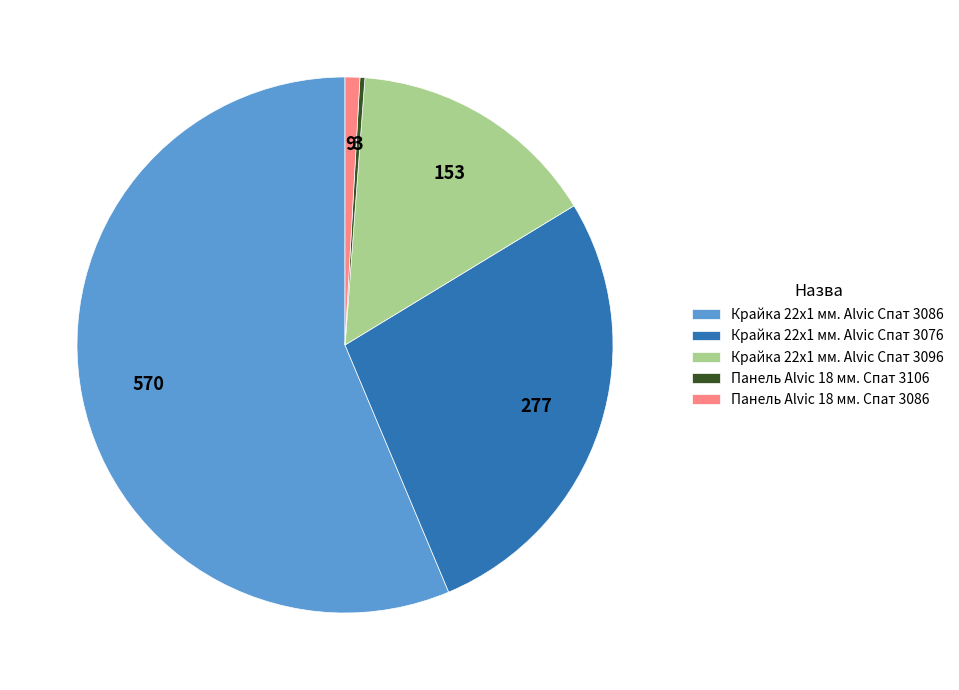

The Панель Alvic 18 мм. Спат 3106 slice represents 8% of the pie. True or false?

False